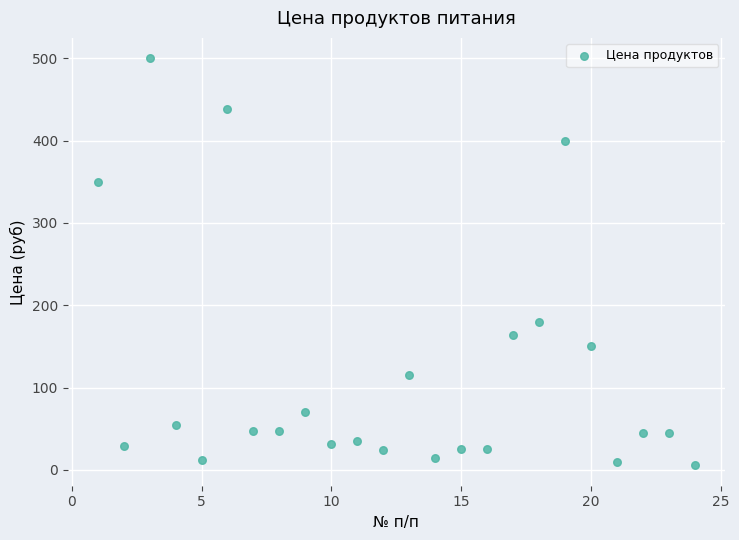

What is the range of X values (max minus min)?

23.0